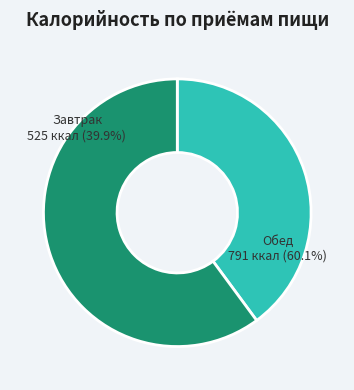

How much of the chart is everything except Обед?

39.9%